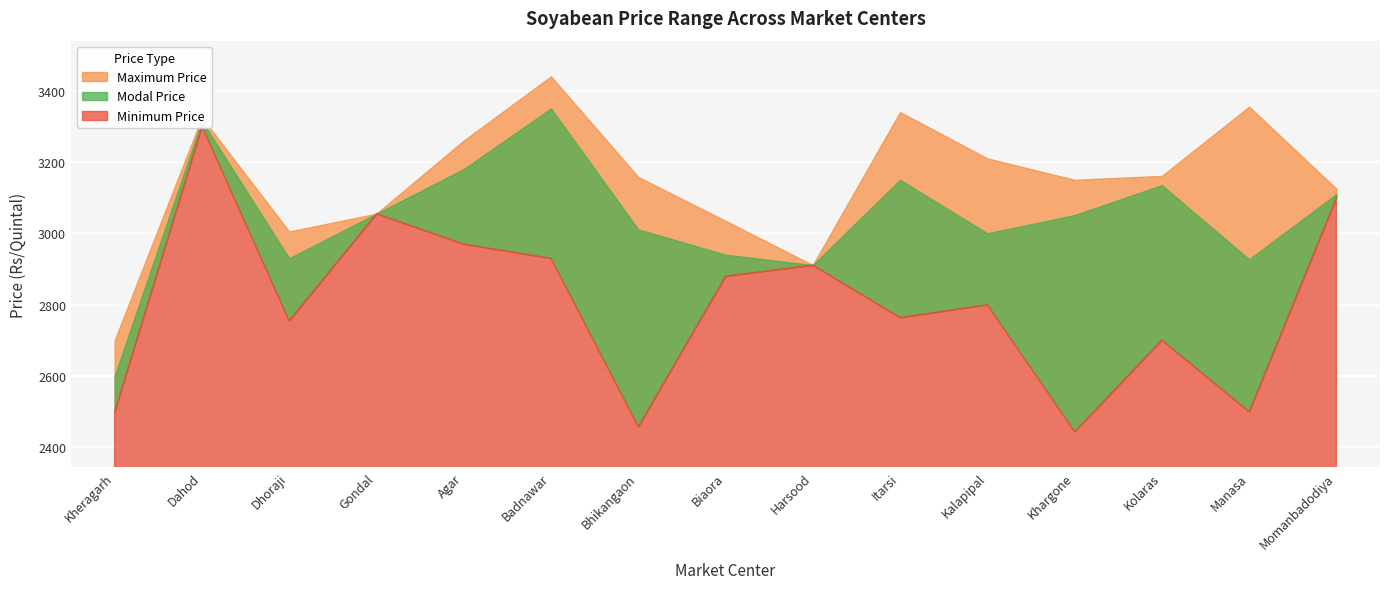

Where does the Maximum Price series first go above 3158?

Dahod